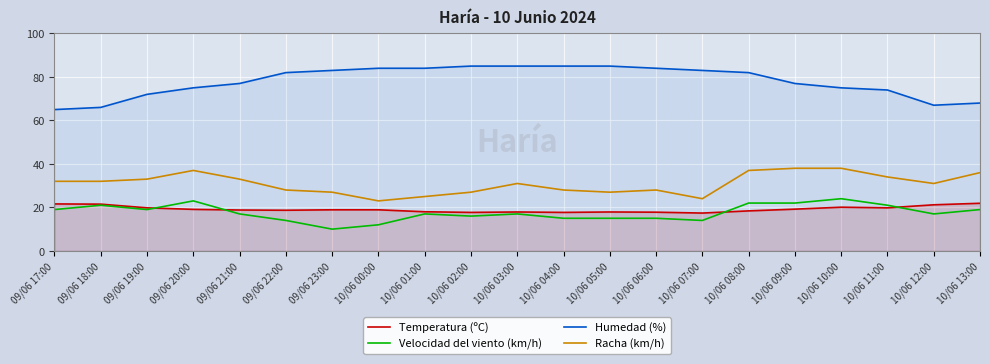

Is the value of Humedad (%) at 10/06 11:00 greater than the value of Racha (km/h) at 10/06 05:00?

Yes